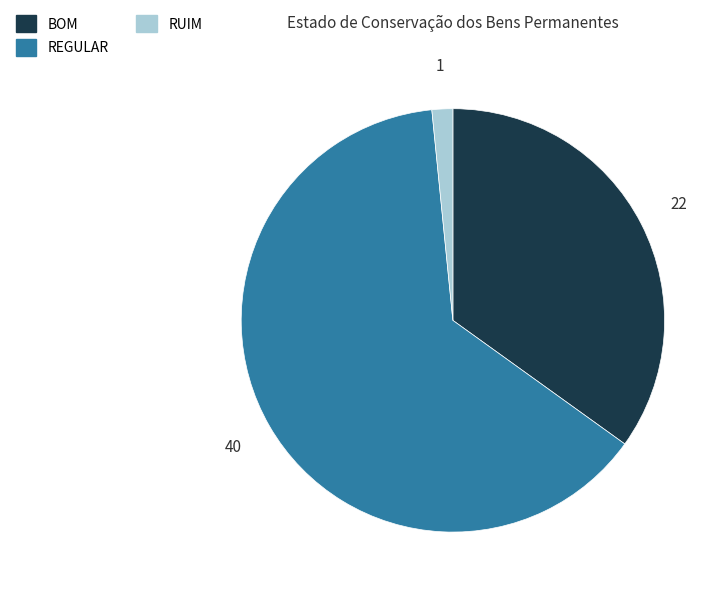

Do REGULAR and RUIM together represent more than half of the pie?

Yes